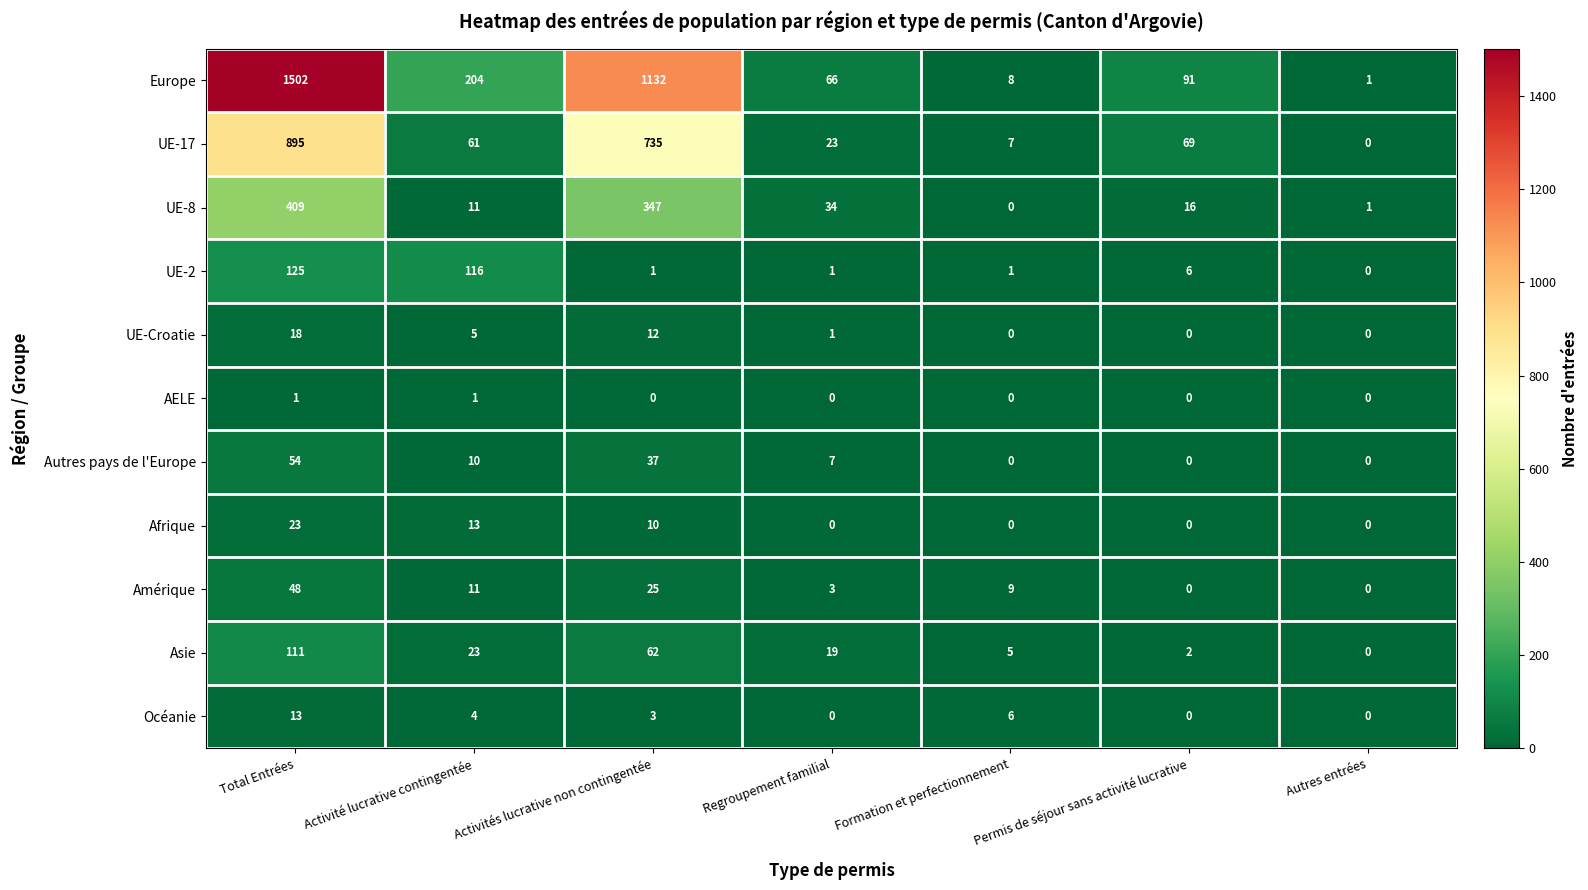

Where does the UE-8 series first go above 16?

Total Entrées